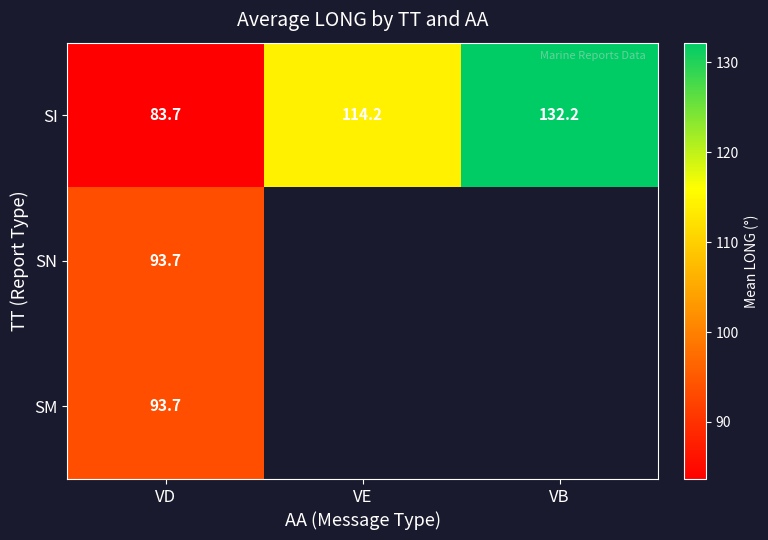

List the labels in order of SI value, largest first.

VB, VE, VD